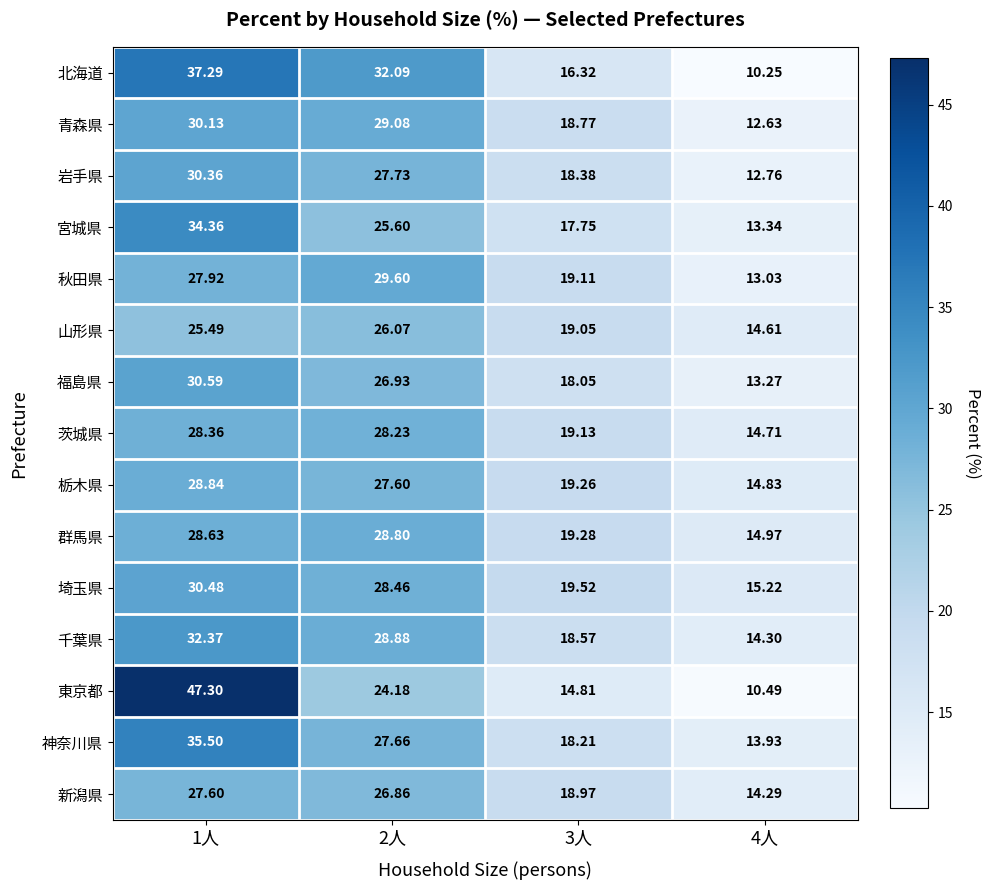

Is the value of 青森県 at 3人 greater than the value of 東京都 at 1人?

No